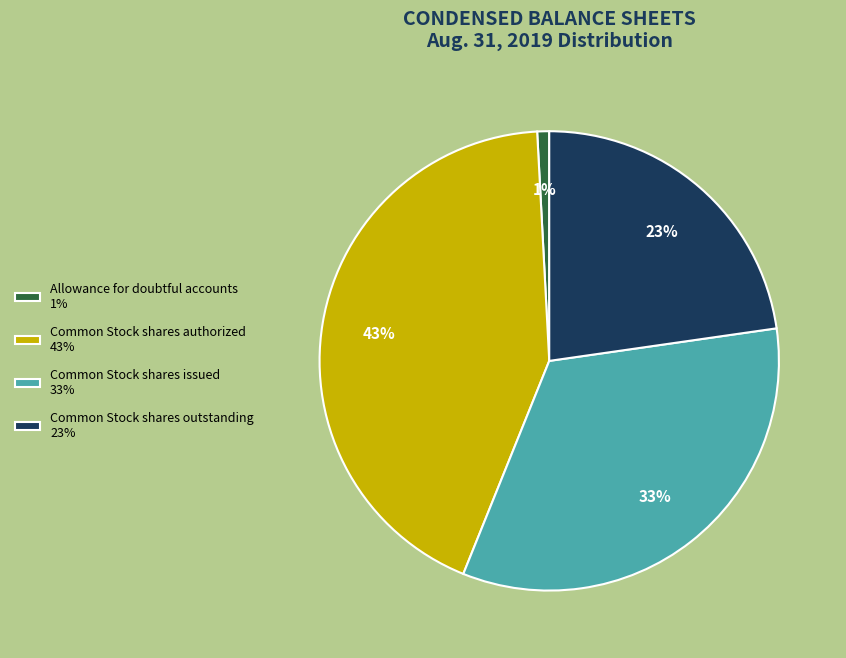

How many segments does this pie chart have?

4